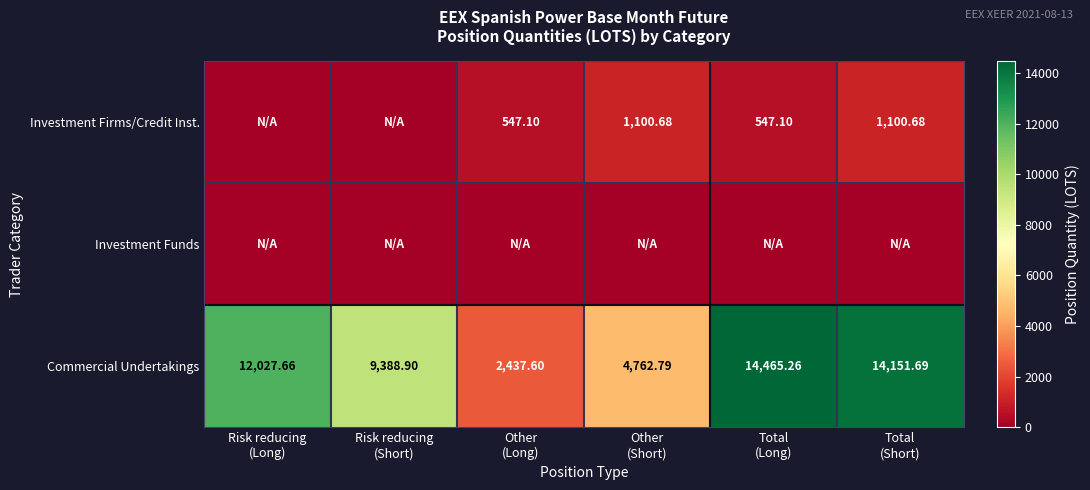

Is the value of Investment Funds at Total (Long) greater than the value of Investment Firms/Credit Inst. at Other (Long)?

No